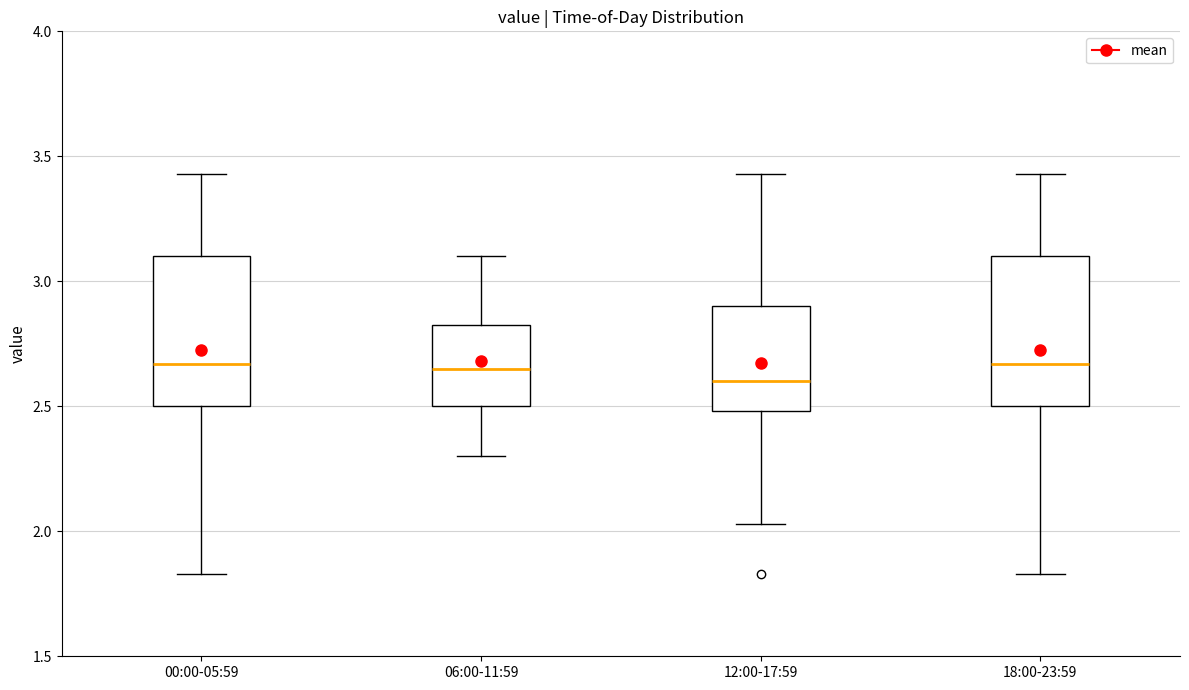

Reading left to right, read every box against the y-axis: the position of its median line, the range the box covers, and the ends of its whiskers. The values are not printed on the chart, so give them approximately, as read against the axis.

00:00-05:59: median 2.65, box 2.50 to 3.10, whiskers 1.85 to 3.45
06:00-11:59: median 2.65, box 2.50 to 2.85, whiskers 2.30 to 3.10
12:00-17:59: median 2.60, box 2.50 to 2.90, whiskers 2.05 to 3.45
18:00-23:59: median 2.65, box 2.50 to 3.10, whiskers 1.85 to 3.45